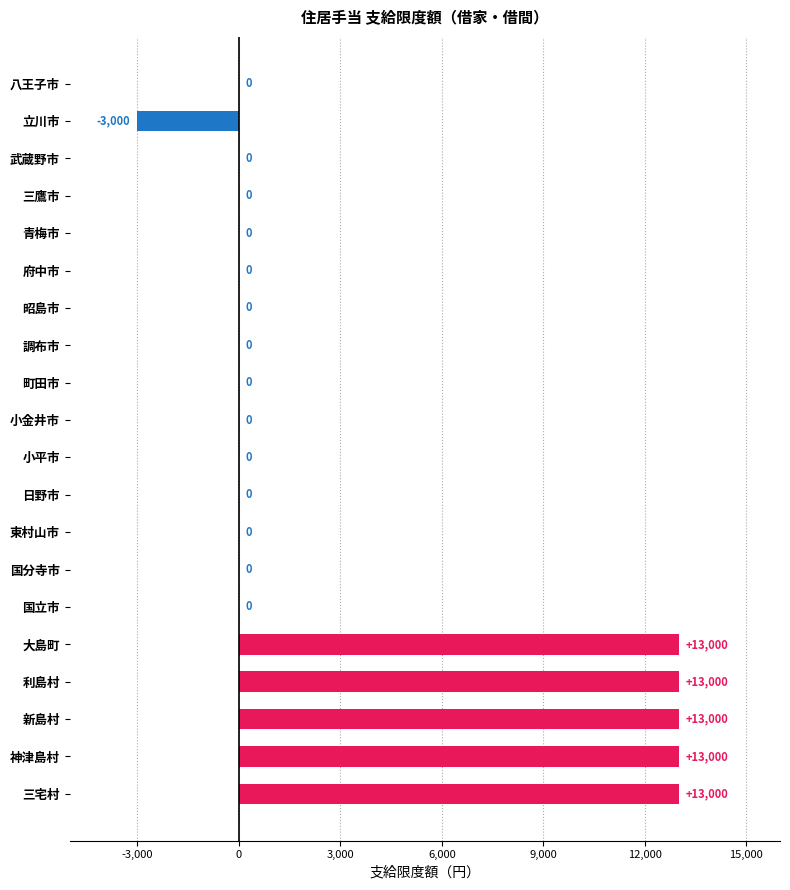

The chart shows a value of 0 at 八王子市. True or false?

True